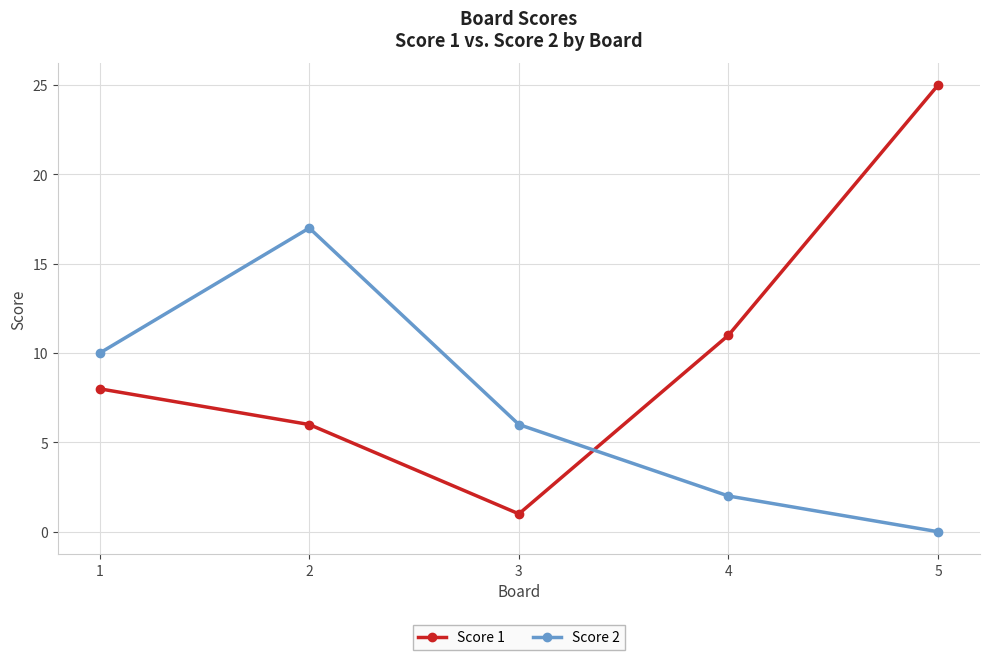

What is the value of the Score 2 point at the 2nd from the left?

17